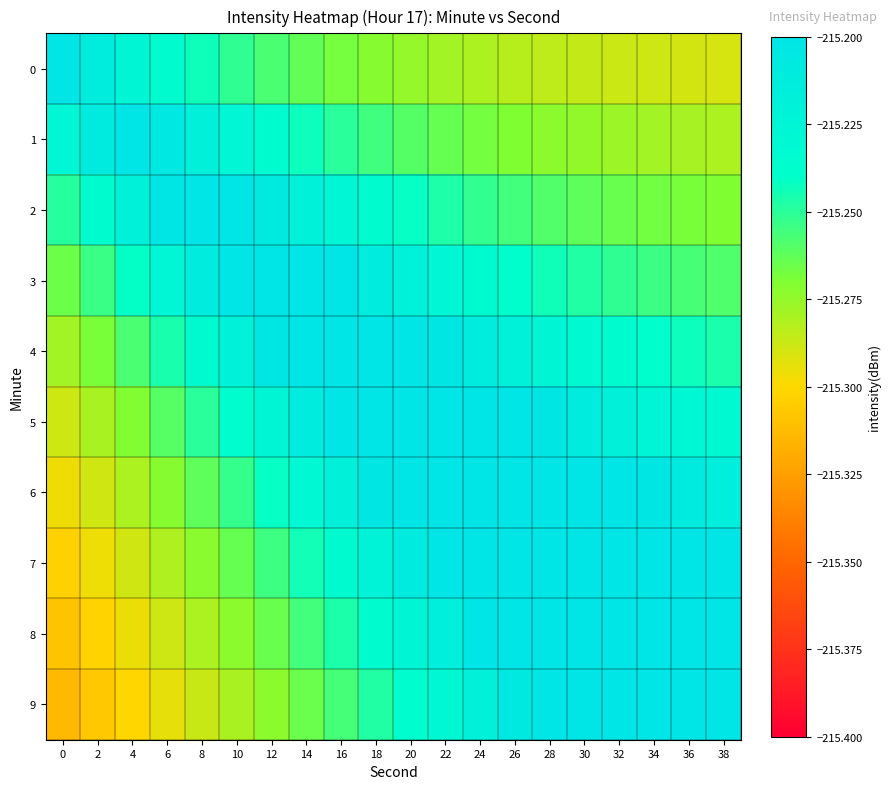

Reading left to right, extract all data points from this chart.

0: 0=-215.2	2=-215.2	4=-215.2	6=-215.2	8=-215.2	10=-215.3	12=-215.3	14=-215.3	16=-215.3	18=-215.3	20=-215.3	22=-215.3	24=-215.3	26=-215.3	28=-215.3	30=-215.3	32=-215.3	34=-215.3	36=-215.3	38=-215.3
1: 0=-215.2	2=-215.2	4=-215.2	6=-215.2	8=-215.2	10=-215.2	12=-215.2	14=-215.2	16=-215.2	18=-215.3	20=-215.3	22=-215.3	24=-215.3	26=-215.3	28=-215.3	30=-215.3	32=-215.3	34=-215.3	36=-215.3	38=-215.3
2: 0=-215.2	2=-215.2	4=-215.2	6=-215.2	8=-215.2	10=-215.2	12=-215.2	14=-215.2	16=-215.2	18=-215.2	20=-215.2	22=-215.2	24=-215.3	26=-215.3	28=-215.3	30=-215.3	32=-215.3	34=-215.3	36=-215.3	38=-215.3
3: 0=-215.3	2=-215.3	4=-215.2	6=-215.2	8=-215.2	10=-215.2	12=-215.2	14=-215.2	16=-215.2	18=-215.2	20=-215.2	22=-215.2	24=-215.2	26=-215.2	28=-215.2	30=-215.2	32=-215.3	34=-215.3	36=-215.3	38=-215.3
4: 0=-215.3	2=-215.3	4=-215.3	6=-215.2	8=-215.2	10=-215.2	12=-215.2	14=-215.2	16=-215.2	18=-215.2	20=-215.2	22=-215.2	24=-215.2	26=-215.2	28=-215.2	30=-215.2	32=-215.2	34=-215.2	36=-215.2	38=-215.2
5: 0=-215.3	2=-215.3	4=-215.3	6=-215.3	8=-215.2	10=-215.2	12=-215.2	14=-215.2	16=-215.2	18=-215.2	20=-215.2	22=-215.2	24=-215.2	26=-215.2	28=-215.2	30=-215.2	32=-215.2	34=-215.2	36=-215.2	38=-215.2
6: 0=-215.3	2=-215.3	4=-215.3	6=-215.3	8=-215.3	10=-215.3	12=-215.2	14=-215.2	16=-215.2	18=-215.2	20=-215.2	22=-215.2	24=-215.2	26=-215.2	28=-215.2	30=-215.2	32=-215.2	34=-215.2	36=-215.2	38=-215.2
7: 0=-215.3	2=-215.3	4=-215.3	6=-215.3	8=-215.3	10=-215.3	12=-215.3	14=-215.2	16=-215.2	18=-215.2	20=-215.2	22=-215.2	24=-215.2	26=-215.2	28=-215.2	30=-215.2	32=-215.2	34=-215.2	36=-215.2	38=-215.2
8: 0=-215.3	2=-215.3	4=-215.3	6=-215.3	8=-215.3	10=-215.3	12=-215.3	14=-215.3	16=-215.2	18=-215.2	20=-215.2	22=-215.2	24=-215.2	26=-215.2	28=-215.2	30=-215.2	32=-215.2	34=-215.2	36=-215.2	38=-215.2
9: 0=-215.3	2=-215.3	4=-215.3	6=-215.3	8=-215.3	10=-215.3	12=-215.3	14=-215.3	16=-215.3	18=-215.2	20=-215.2	22=-215.2	24=-215.2	26=-215.2	28=-215.2	30=-215.2	32=-215.2	34=-215.2	36=-215.2	38=-215.2